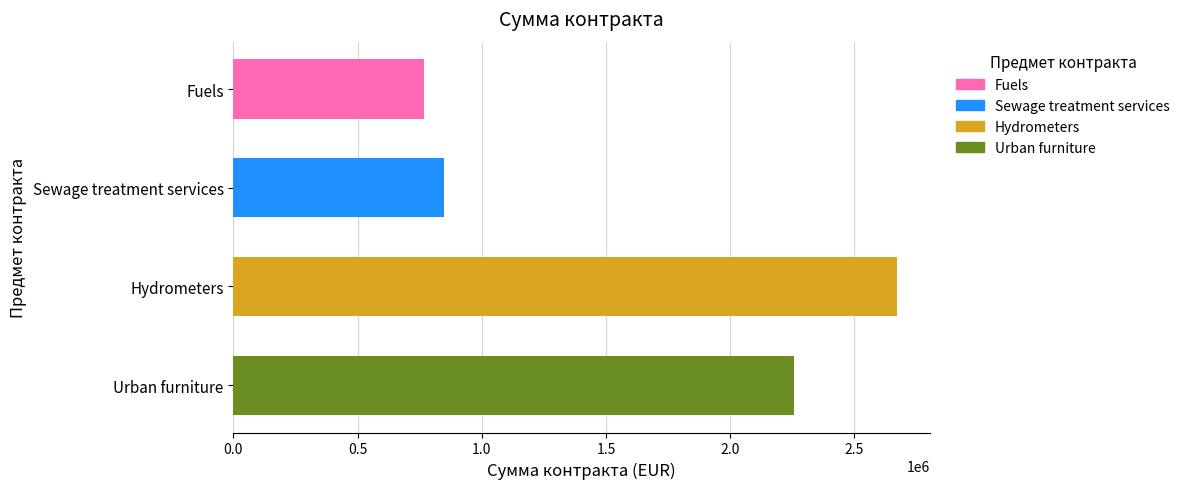

What is the label of the 4th bar from the top?

Urban furniture